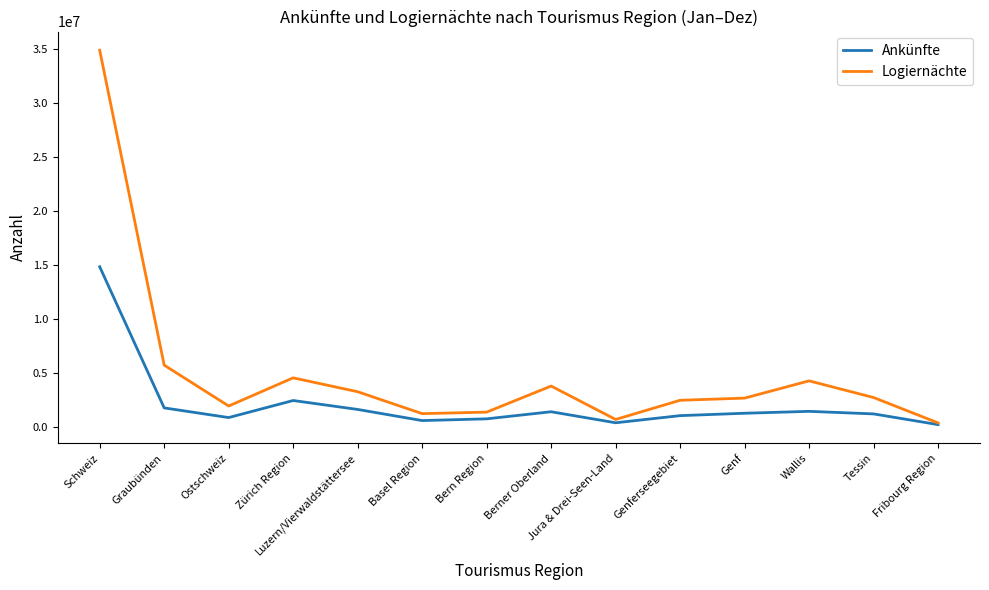

Where does the Logiernächte series first go above 2706649?

Schweiz